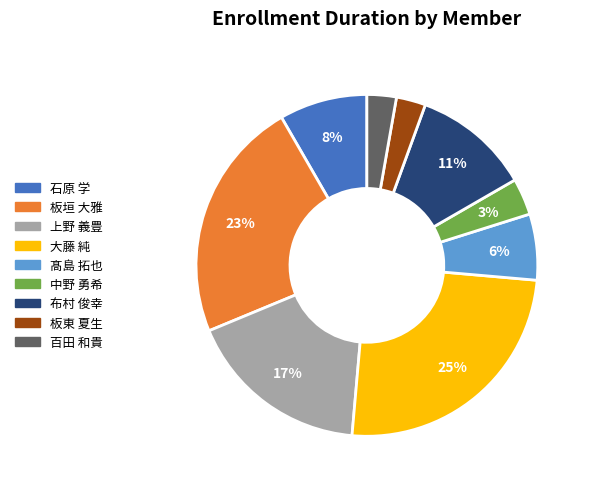

To the nearest percent, what is the average slice percentage?

11%